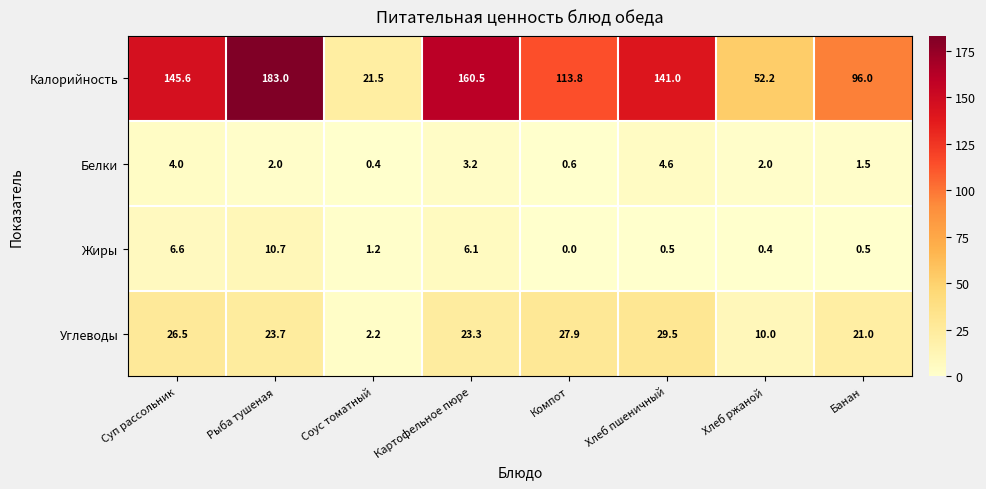

What is the difference between the maximum and minimum values in the Белки series?

4.2